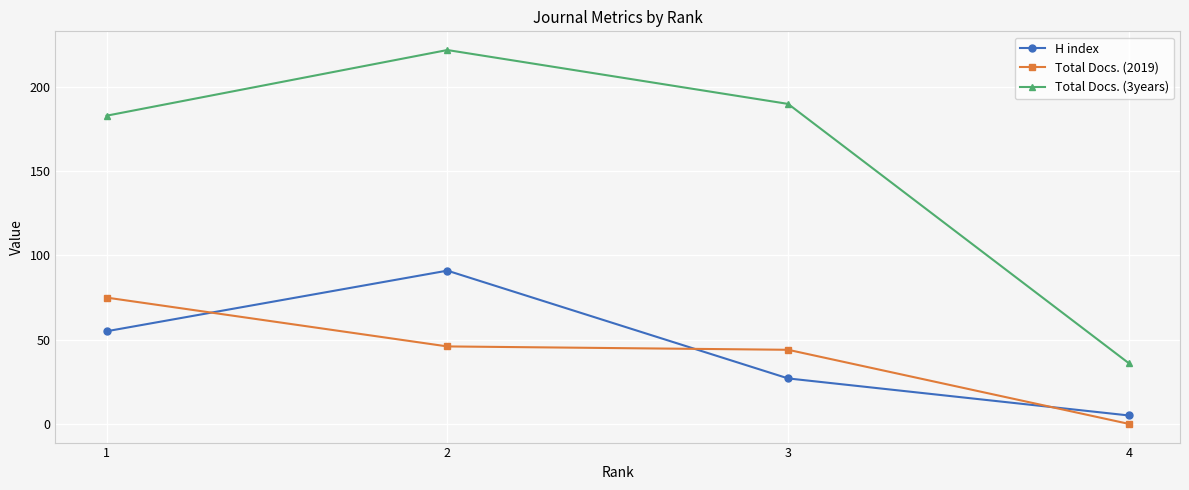

List the series in order of their peak value, highest first.

Total Docs. (3years), H index, Total Docs. (2019)